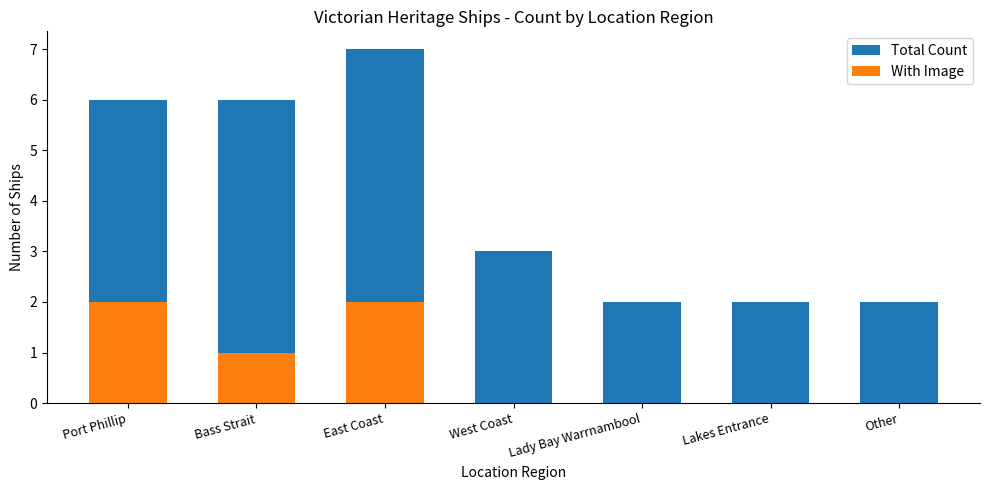

Reading left to right, what are all the values shown in this chart?

Total Count: 6	6	7	3	2	2	2
With Image: 2	1	2	0	0	0	0